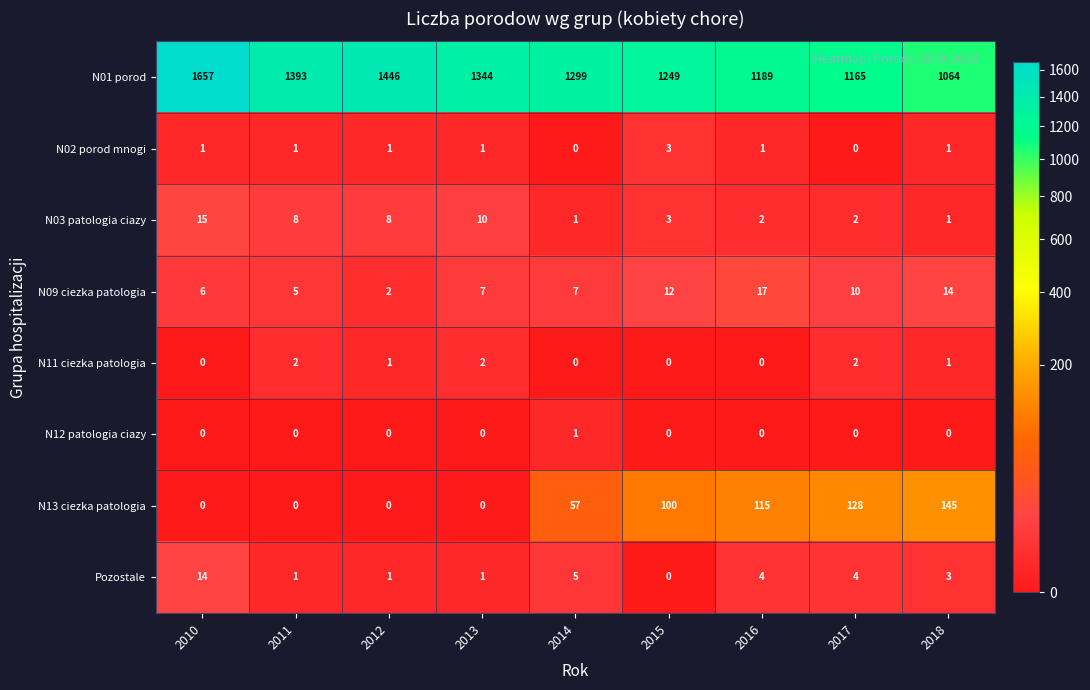

What is the sum of all N13 ciezka patologia values?

545